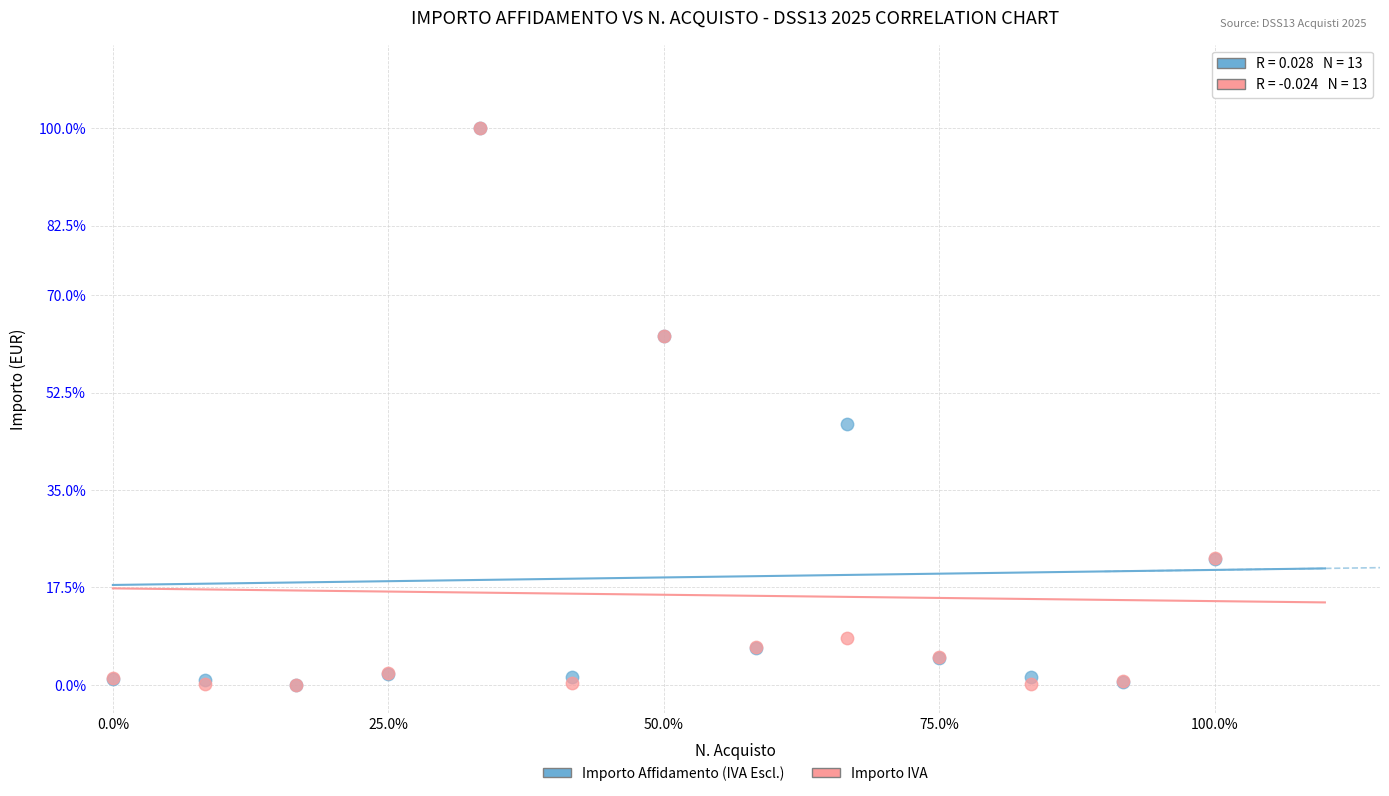

In the Importo IVA series, what Y value is closest to 50?

62.6